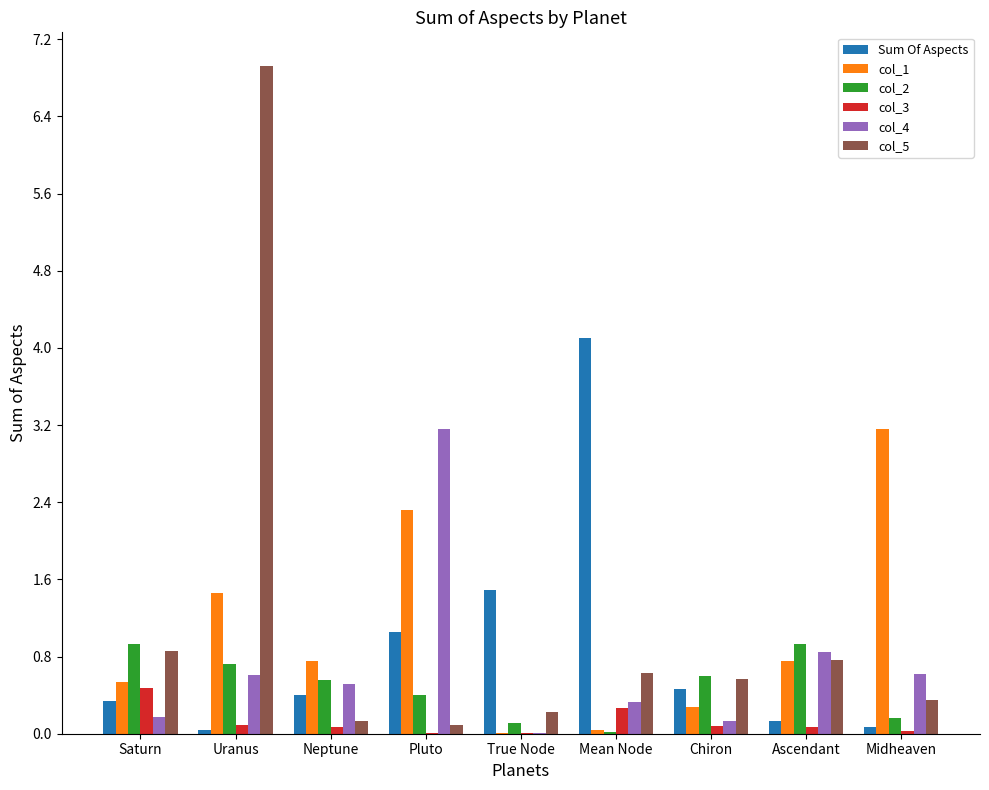

True or false: col_4 has a value of 0.2 at Midheaven.

False